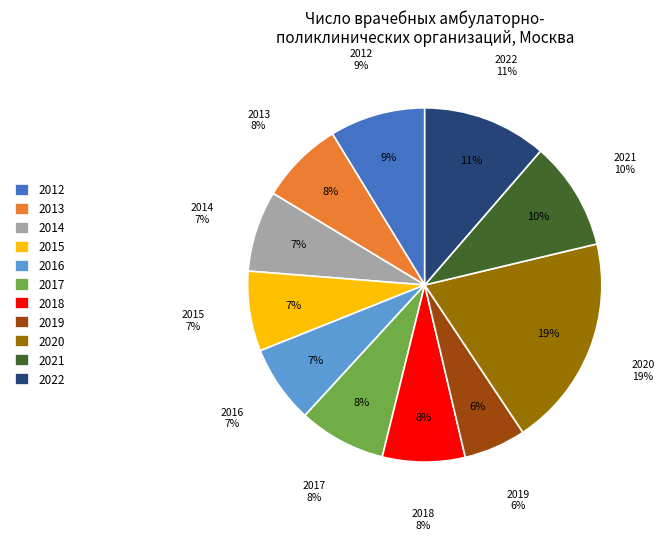

The 2020 slice represents 19% of the pie. True or false?

True